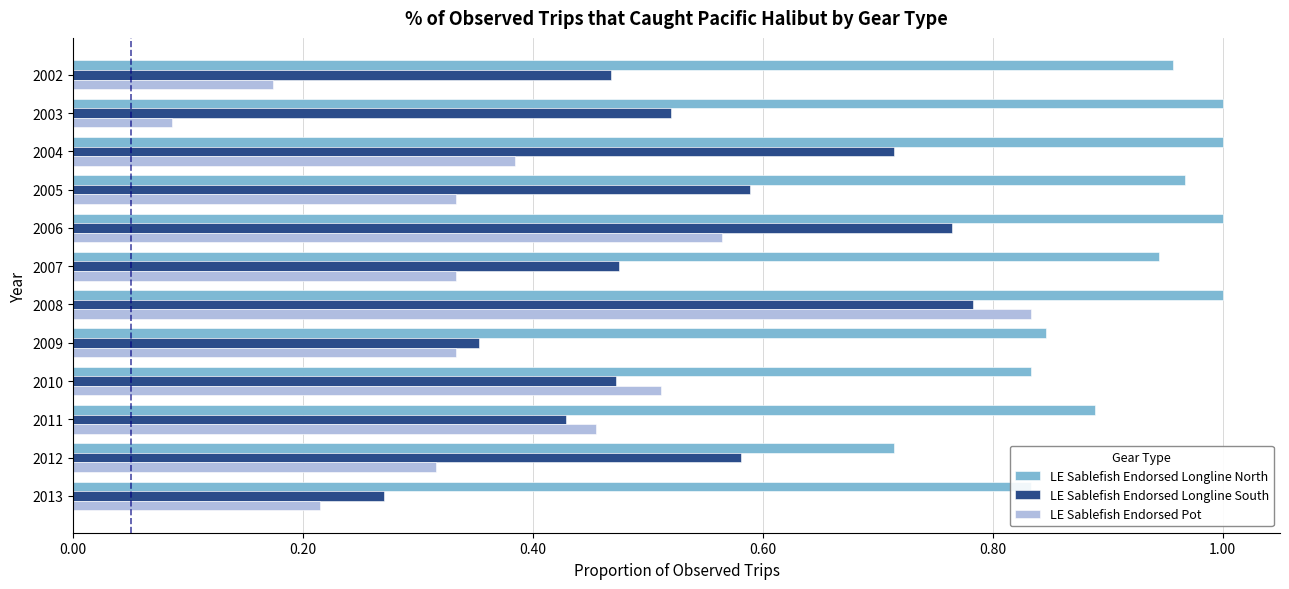

Count the number of data series in this chart.

3